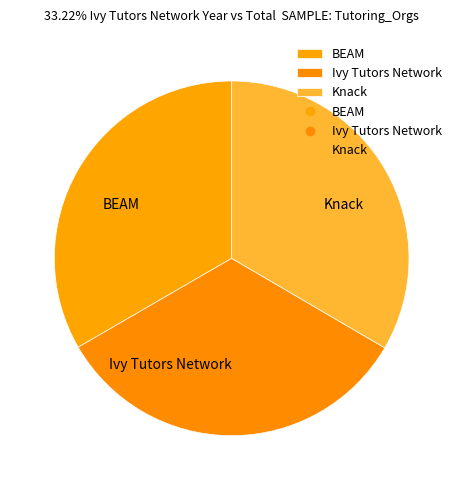

Count the number of slices in the pie.

3